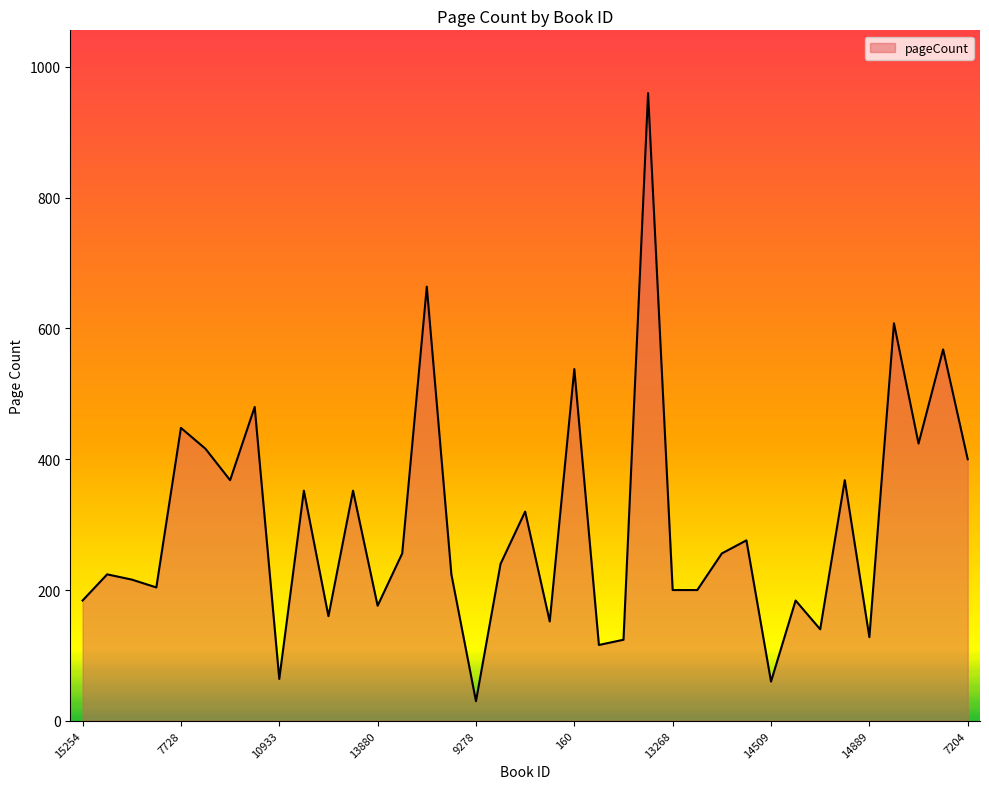

What is the maximum value shown in the chart?

960